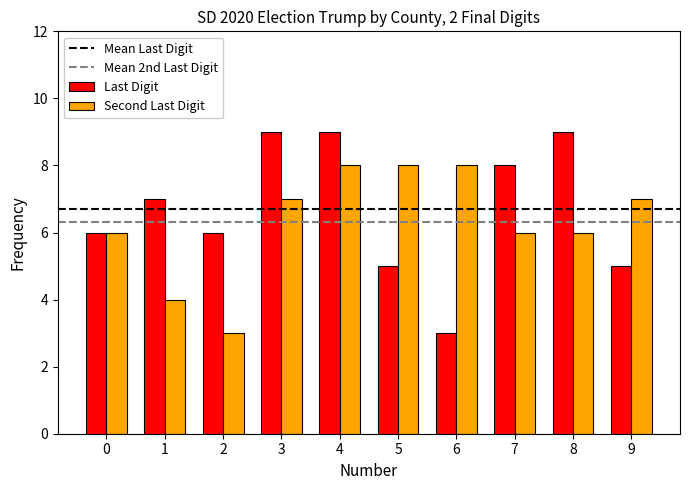

Is it true that Last Digit equals 9 at 4?

True